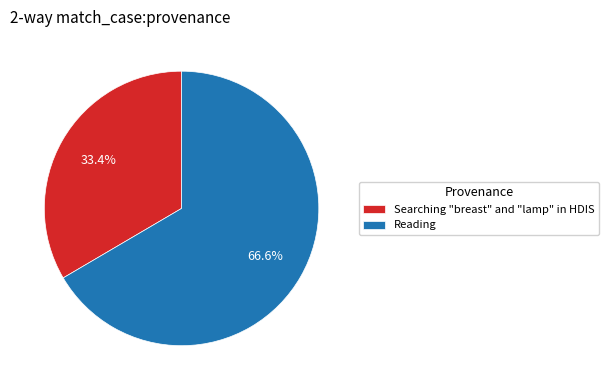

Rank the categories by value from lowest to highest.

Searching "breast" and "lamp" in HDIS, Reading